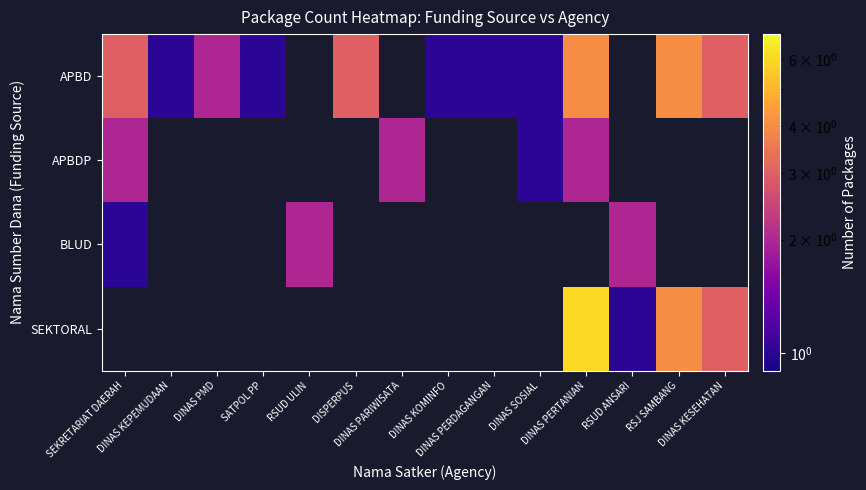

How many distinct data groups are displayed?

4